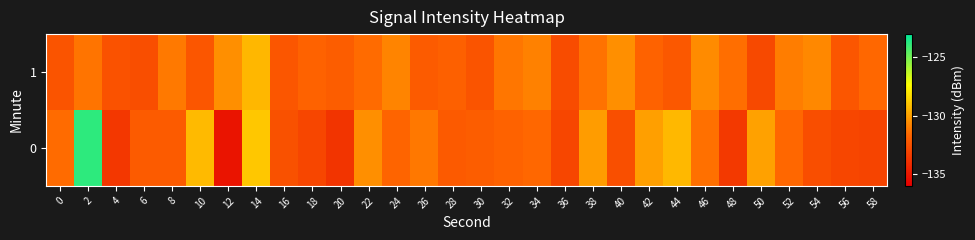

Reading left to right, list all the values displayed in this chart.

0: 0=-131.5	2=-123.8	4=-133.6	6=-132.1	8=-132.1	10=-129.3	12=-135.1	14=-128.9	16=-132.5	18=-133.0	20=-133.7	22=-130.5	24=-131.7	26=-131.1	28=-132.2	30=-132.0	32=-131.8	34=-131.6	36=-133.0	38=-130.1	40=-132.6	42=-130.0	44=-129.3	46=-131.4	48=-133.5	50=-130.0	52=-131.6	54=-132.7	56=-133.0	58=-133.1
1: 0=-132.4	2=-131.2	4=-132.5	6=-132.7	8=-131.1	10=-132.3	12=-130.5	14=-129.4	16=-132.3	18=-131.8	20=-132.0	22=-131.5	24=-130.8	26=-132.1	28=-131.9	30=-132.4	32=-131.2	34=-130.9	36=-132.7	38=-131.3	40=-130.5	42=-131.8	44=-132.2	46=-130.6	48=-131.4	50=-132.9	52=-131.0	54=-130.7	56=-132.3	58=-131.6